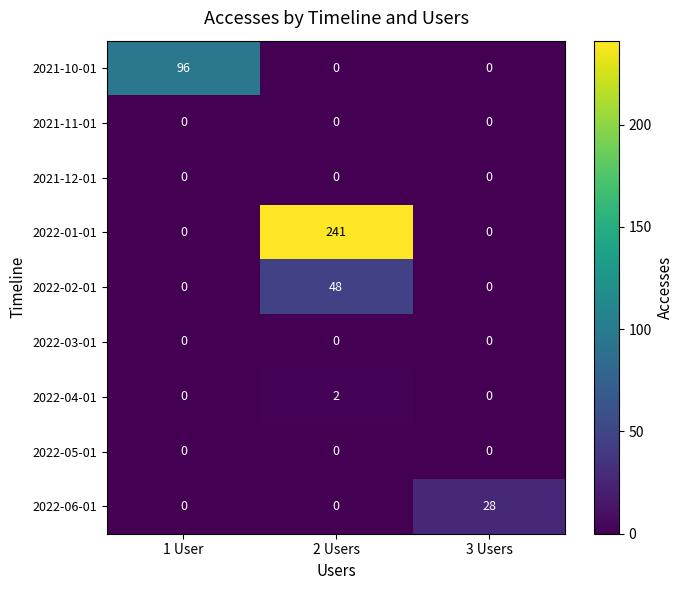

Reading right to left, extract all data points from this chart.

2021-10-01: 3 Users=0	2 Users=0	1 User=96
2021-11-01: 3 Users=0	2 Users=0	1 User=0
2021-12-01: 3 Users=0	2 Users=0	1 User=0
2022-01-01: 3 Users=0	2 Users=241	1 User=0
2022-02-01: 3 Users=0	2 Users=48	1 User=0
2022-03-01: 3 Users=0	2 Users=0	1 User=0
2022-04-01: 3 Users=0	2 Users=2	1 User=0
2022-05-01: 3 Users=0	2 Users=0	1 User=0
2022-06-01: 3 Users=28	2 Users=0	1 User=0